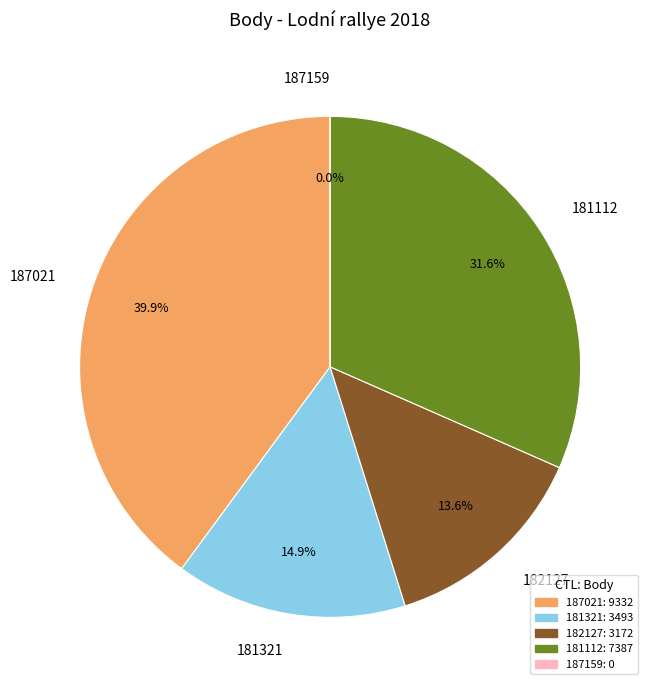

The 187021 slice represents 40% of the pie. True or false?

True